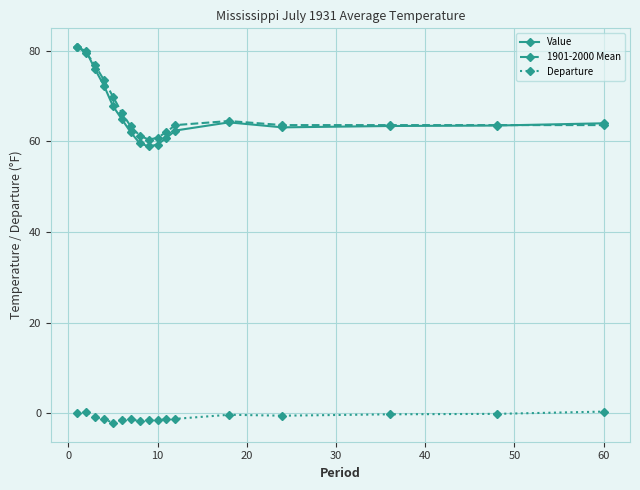

What is the value of the 1901-2000 Mean point at the 14th from the left?

63.6